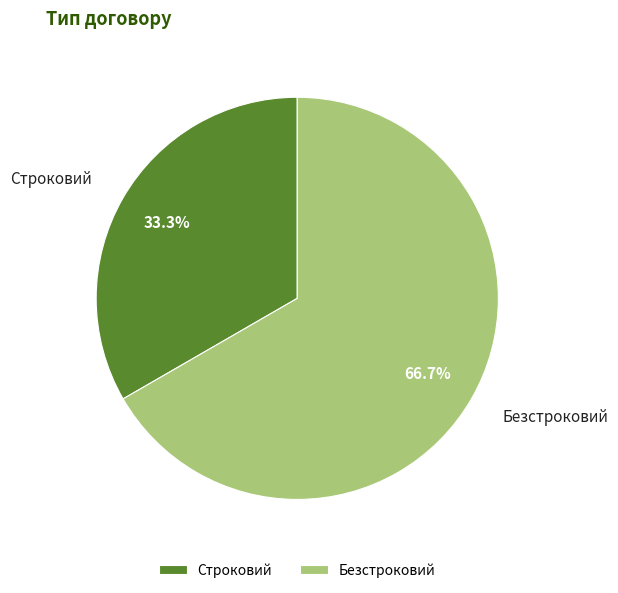

To the nearest percent, what is the difference between the Безстроковий and Строковий slice percentages?

33%